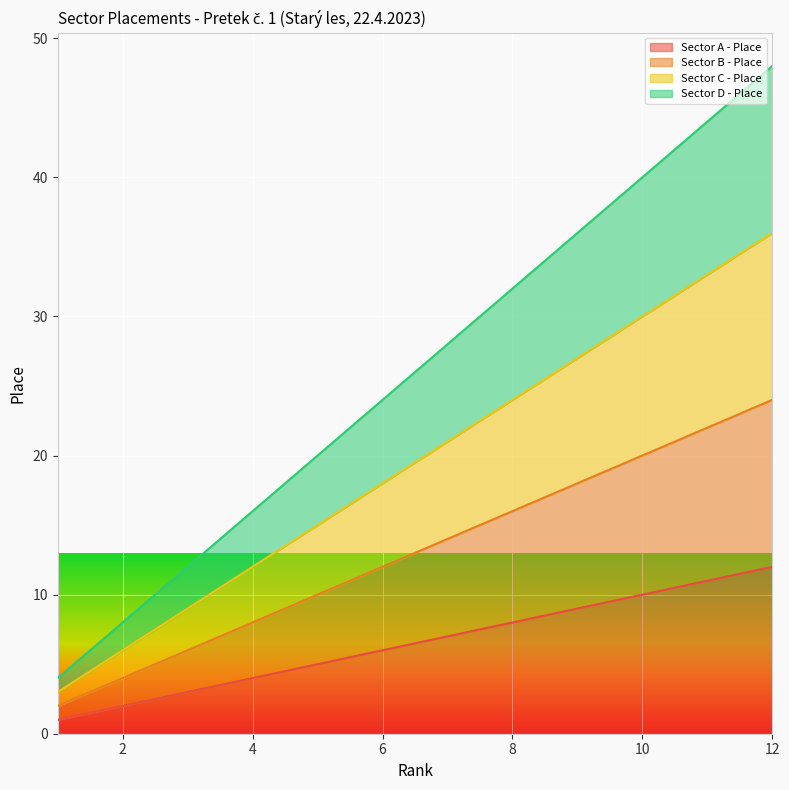

True or false: Sector C - Place has more than 1 points higher than both neighbors.

False